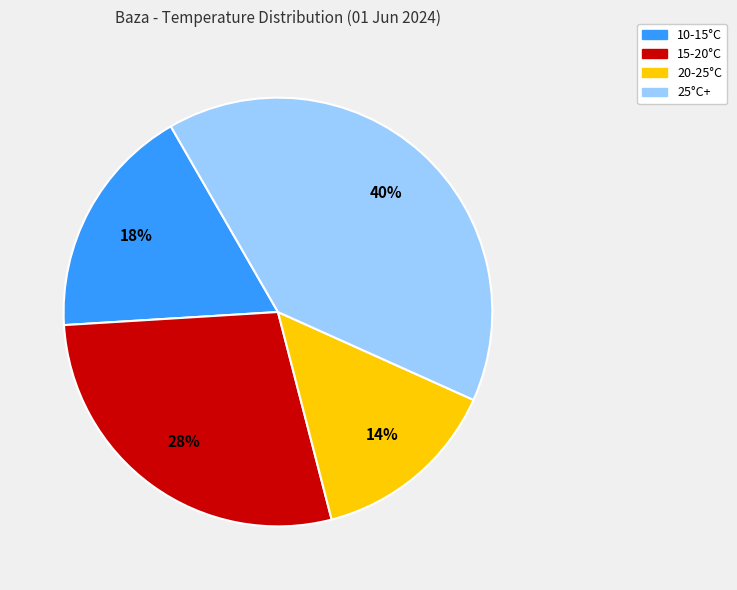

To the nearest percent, what is the difference between the largest and smallest slice percentages?

26%